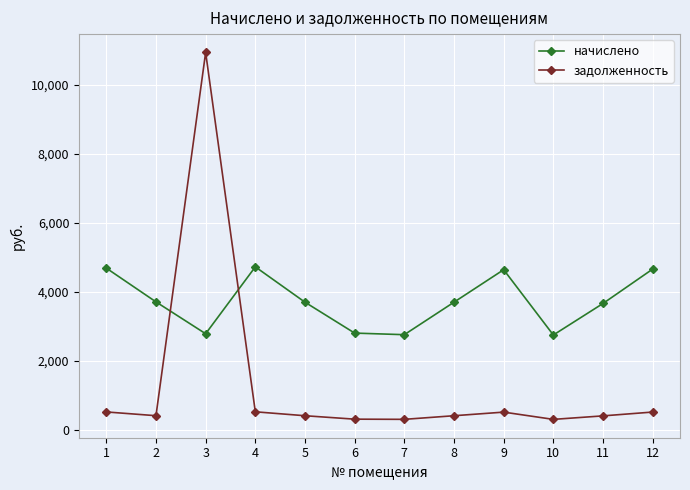

Rank the series by their average value, from highest to lowest.

начислено, задолженность